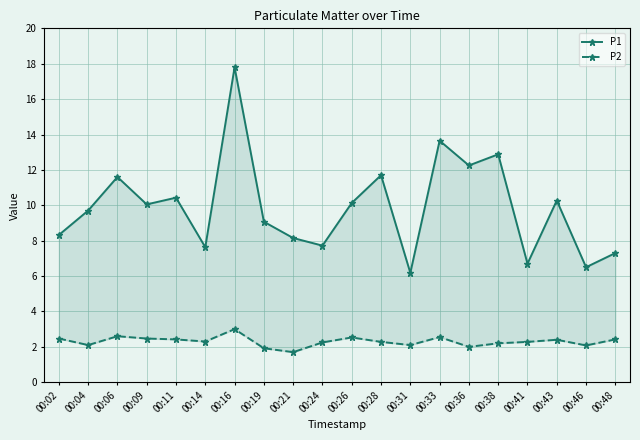

How many interior local valleys does the P2 series have?

6